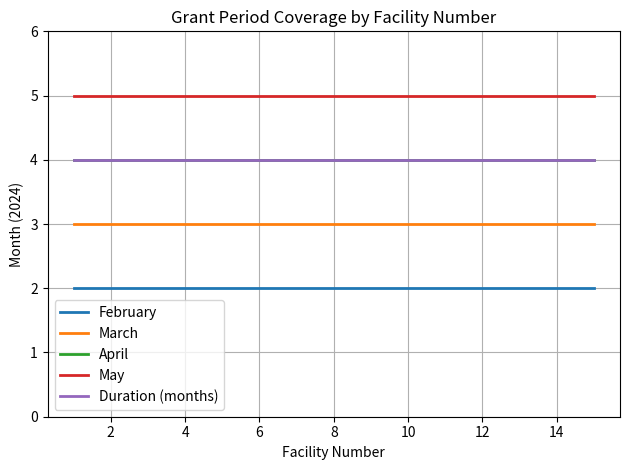

True or false: Duration (months) and March cross at least once.

False